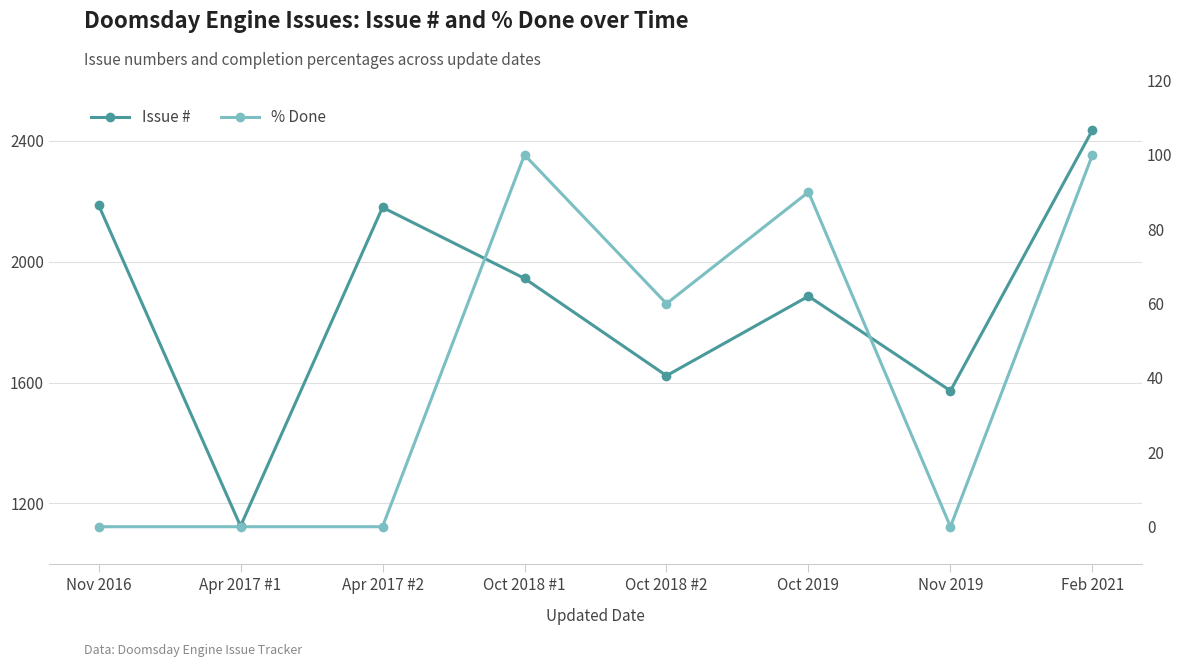

True or false: % Done has more than 1 points higher than both neighbors.

True